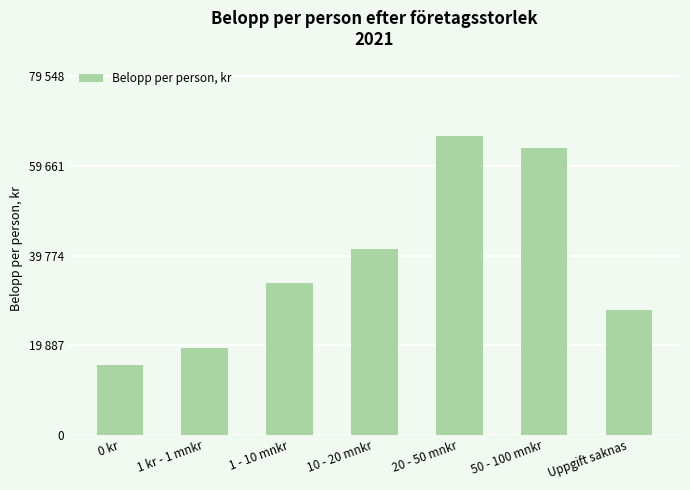

What is the minimum value shown in the chart?

15483